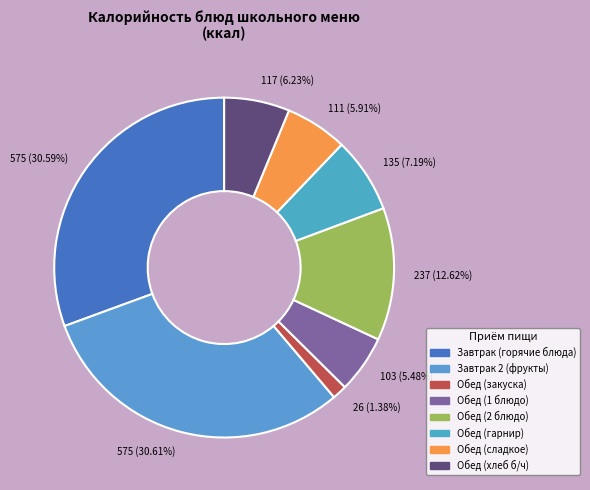

What is the smallest slice in the pie chart?

26 (1.38%)